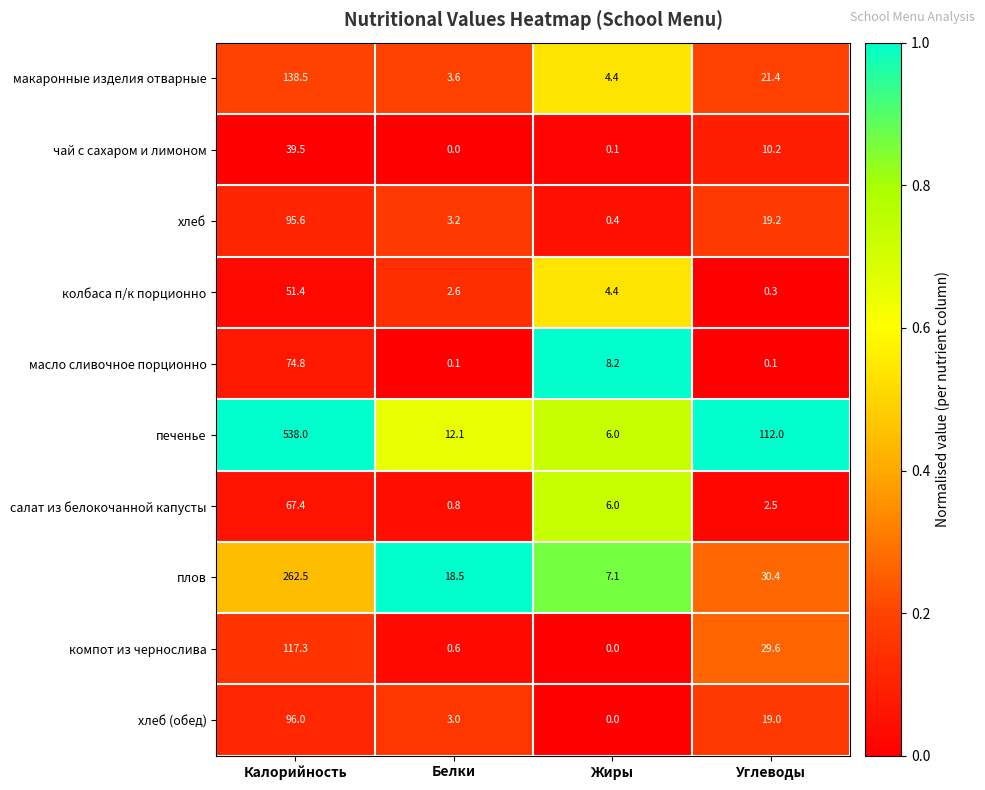

What is the difference between the maximum and minimum values in the колбаса п/к порционно series?

51.1